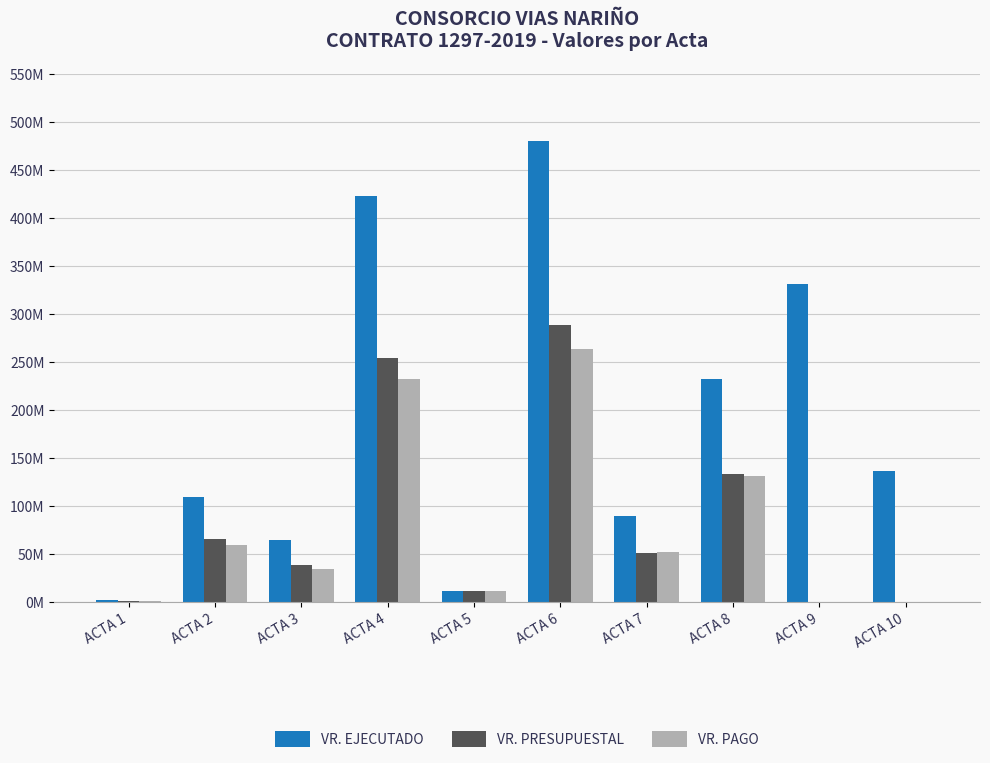

At which category is the sum across all series the highest?

ACTA 6